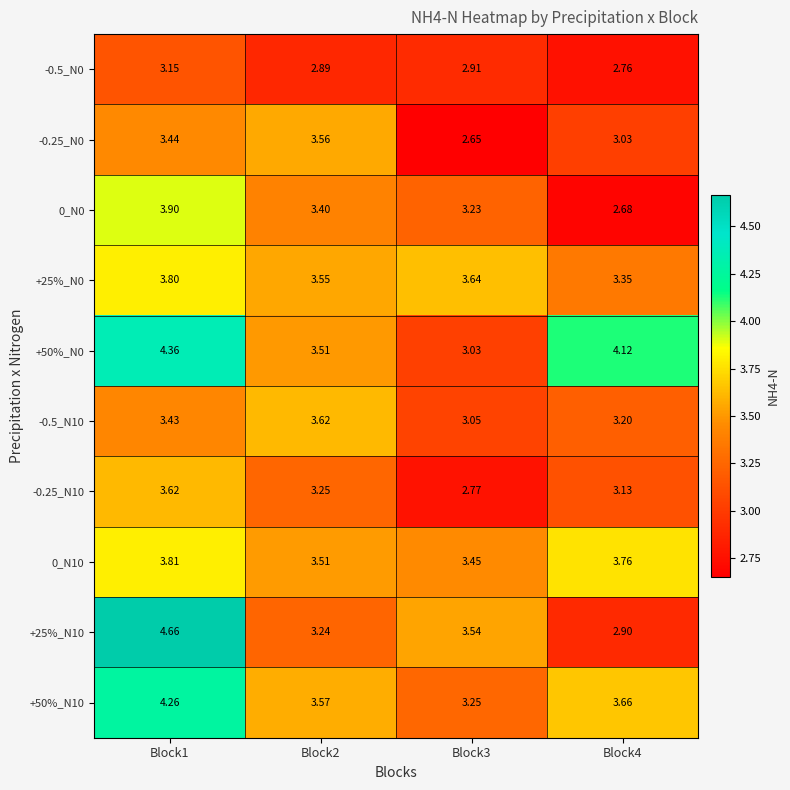

Is the value of -0.5_N10 at Block4 greater than the value of 0_N10 at Block3?

No